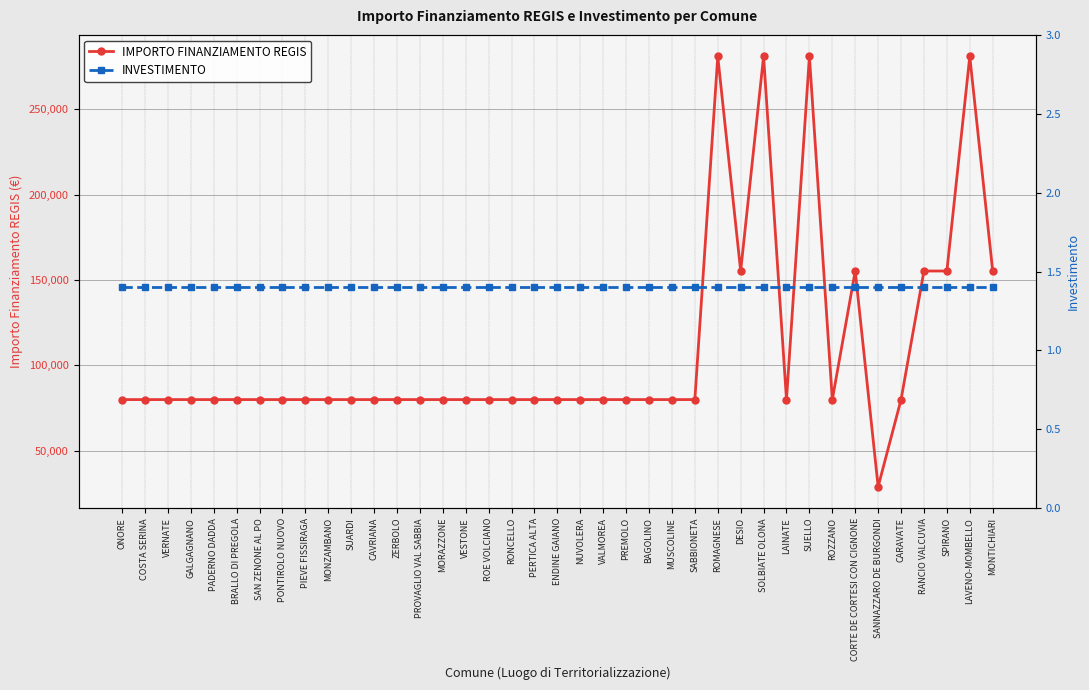

Rank the series at SUARDI from lowest to highest value.

INVESTIMENTO, IMPORTO FINANZIAMENTO REGIS